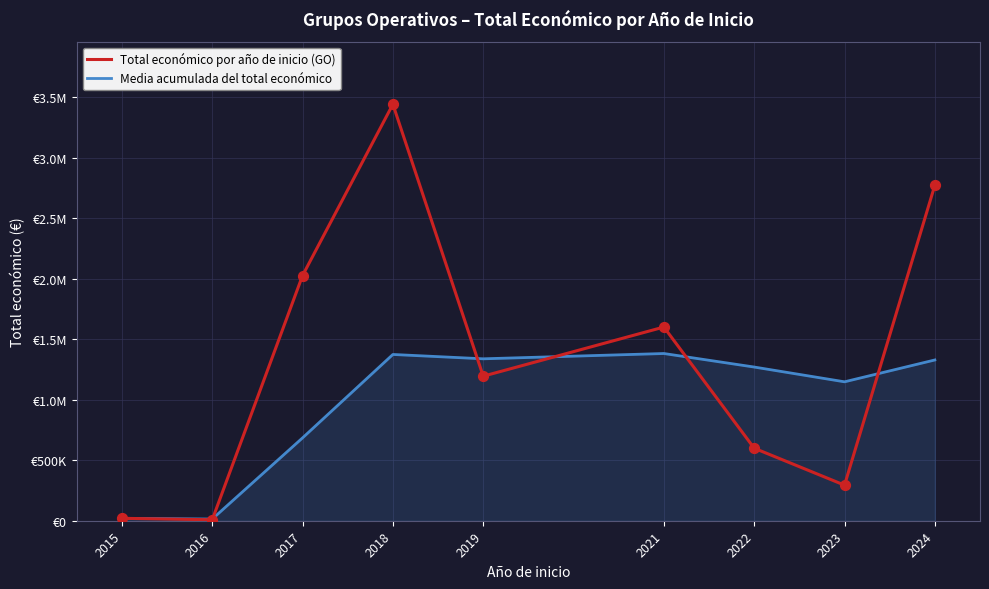

At which category is the sum across all series the highest?

2018